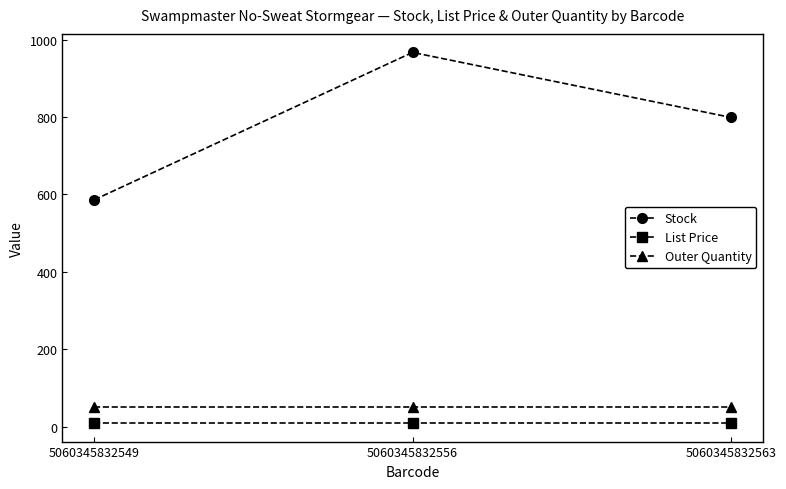

The value of Stock at 5060345832556 is 275.0. True or false?

False